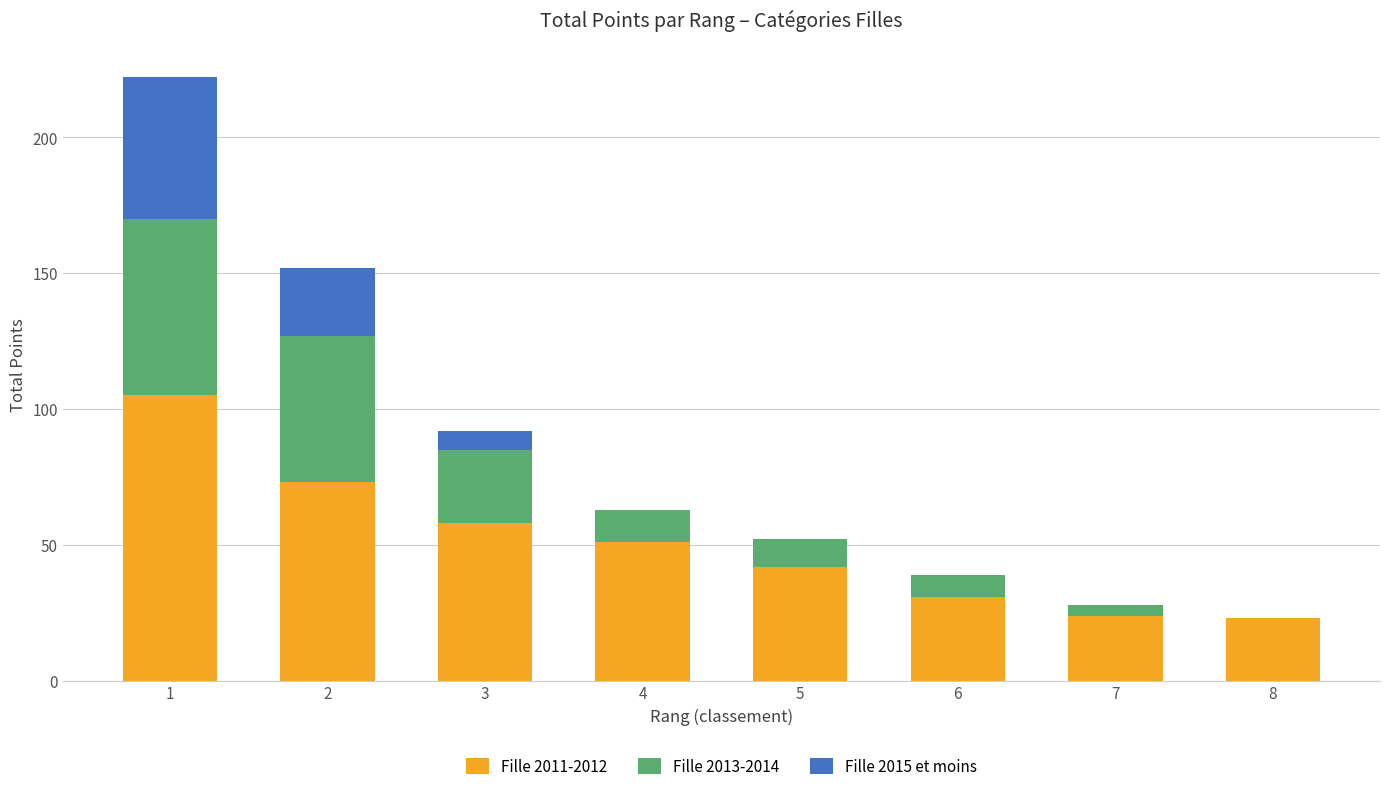

How many series are shown in this chart?

3